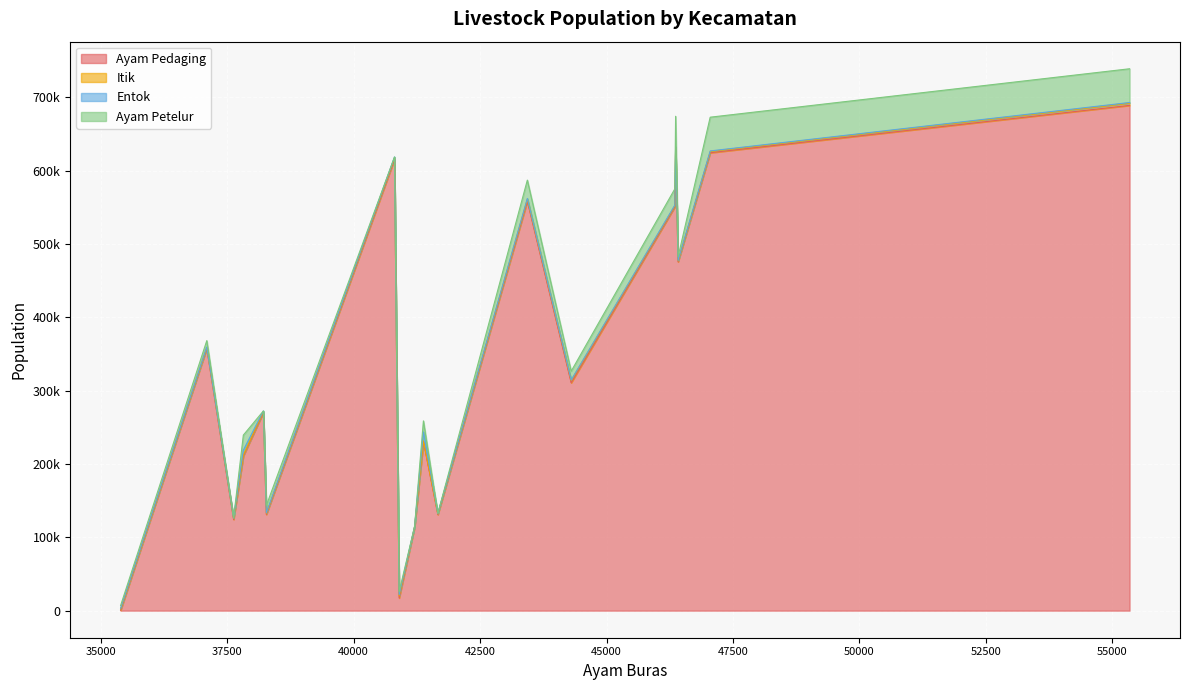

Which series ends up on top after the final intersection of Ayam Petelur and Entok?

Ayam Petelur